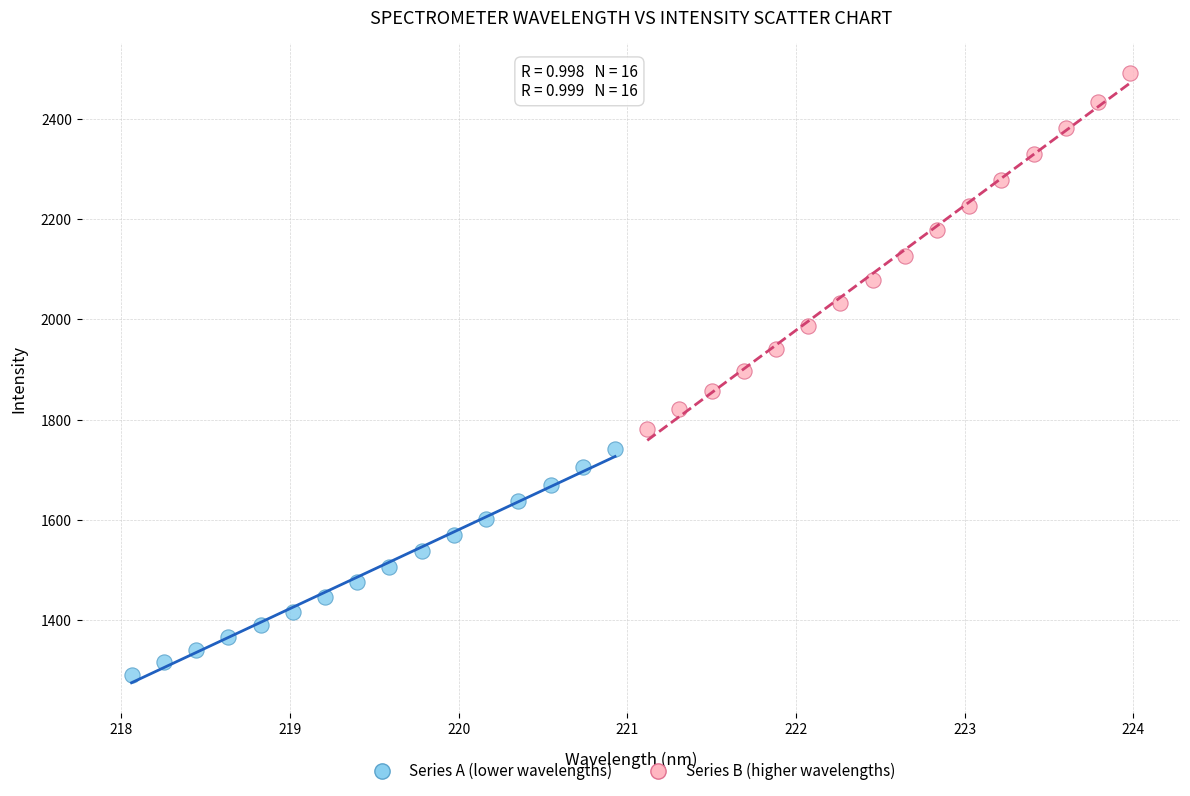

Which series has the widest spread of Y values?

Series B (higher wavelengths)